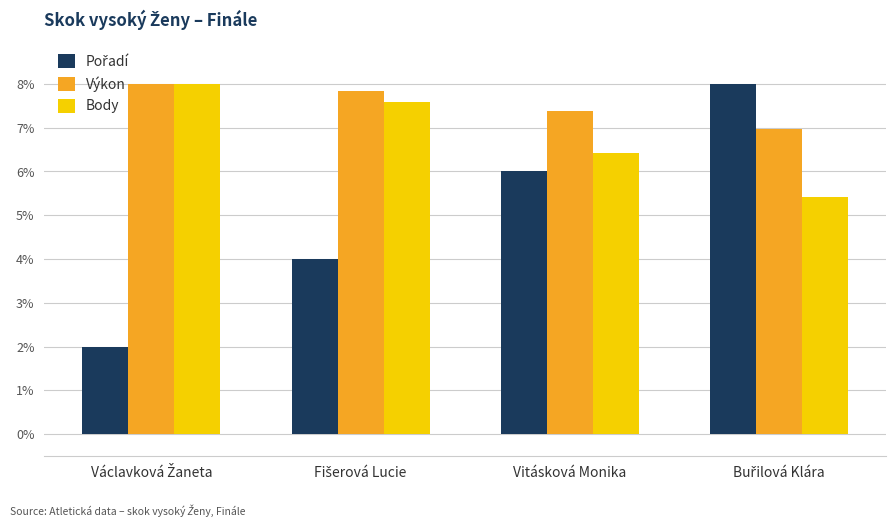

What is the spread (max minus min) of values at Vitásková Monika?

1.4